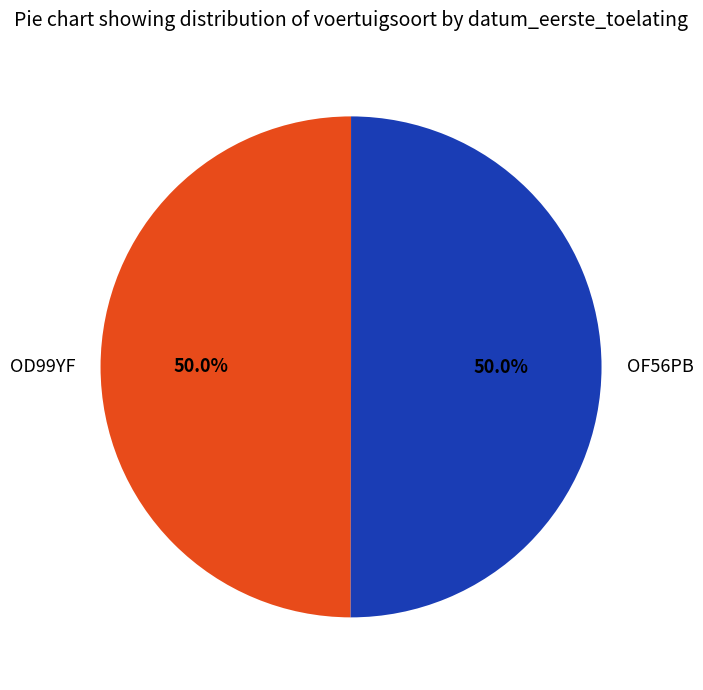

To the nearest percent, what is the average slice percentage?

50%